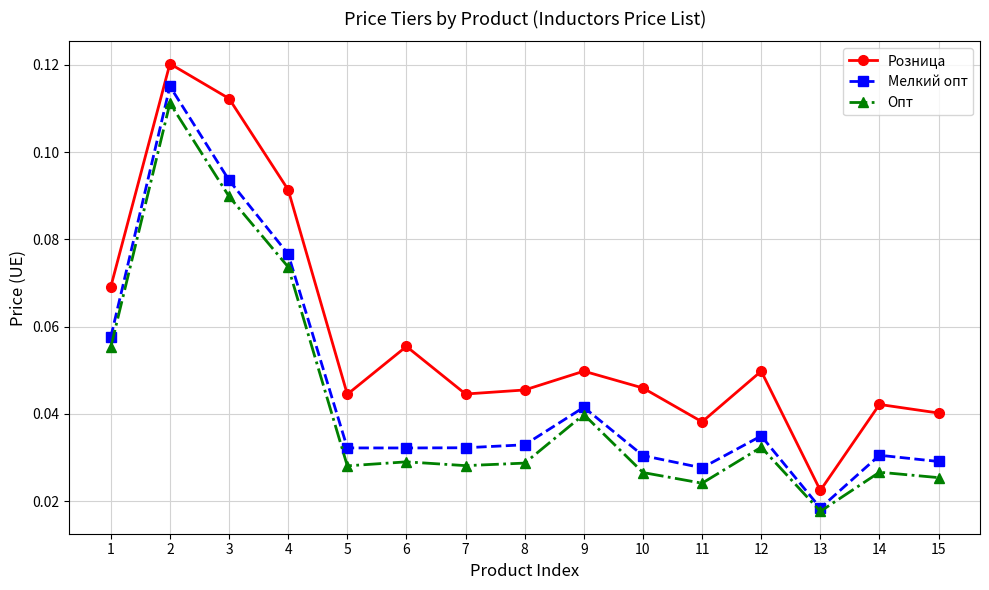

Rank the series by their maximum value, from highest to lowest.

Розница, Мелкий опт, Опт